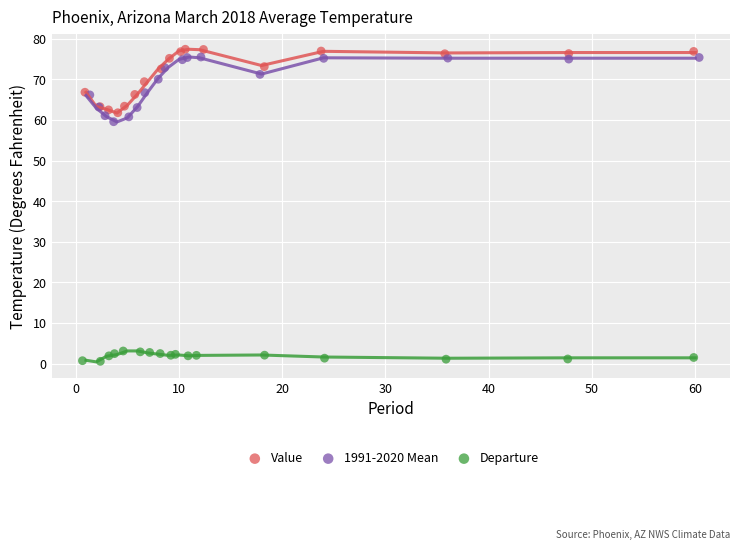

Which series contains the highest Y value?

Value